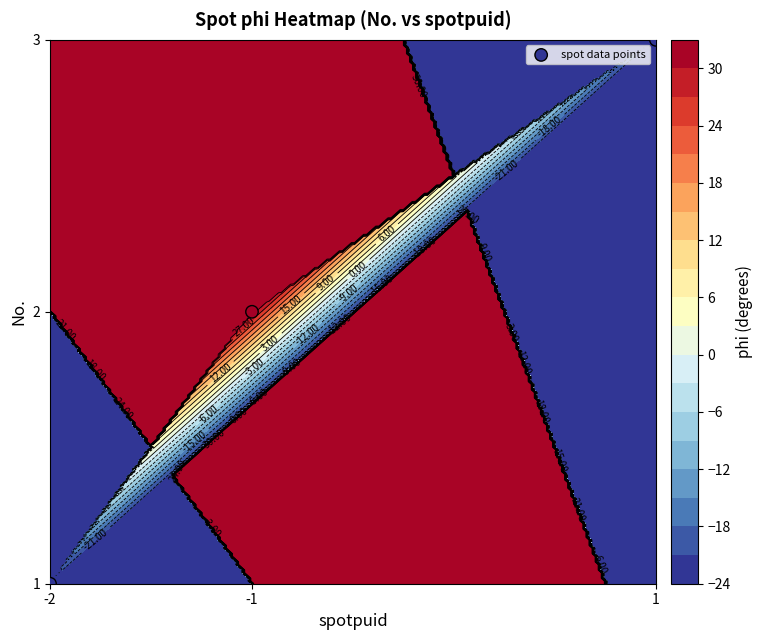

How many series are shown in this chart?

1